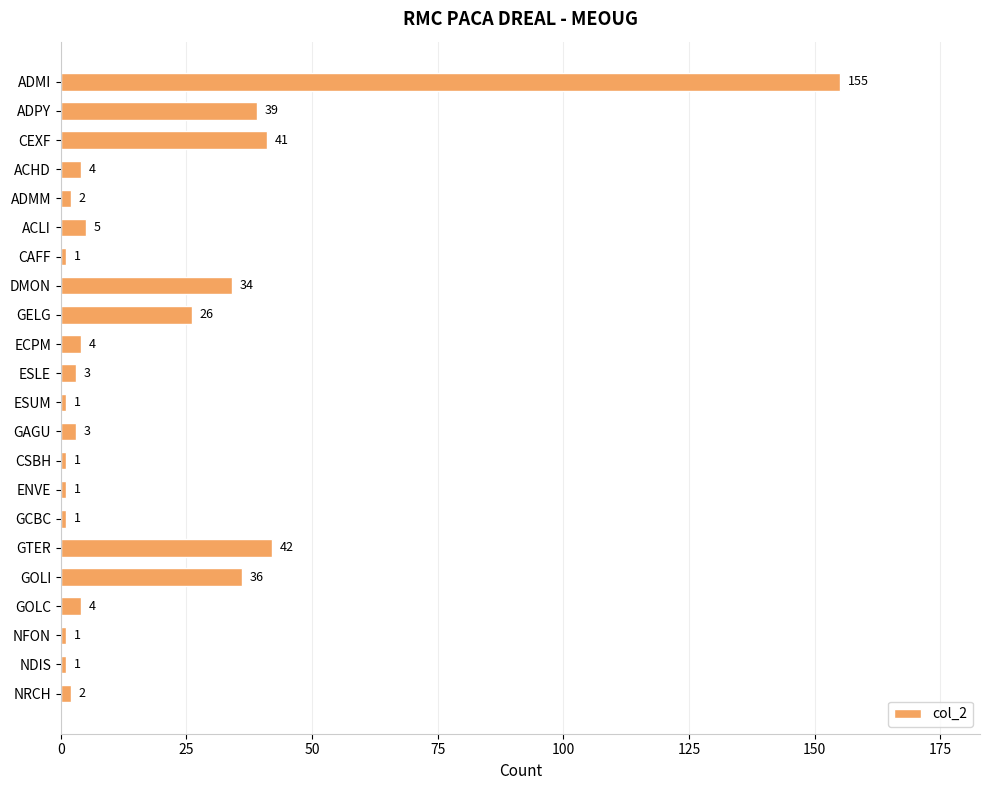

Which has a higher value, GTER or ADMI?

ADMI